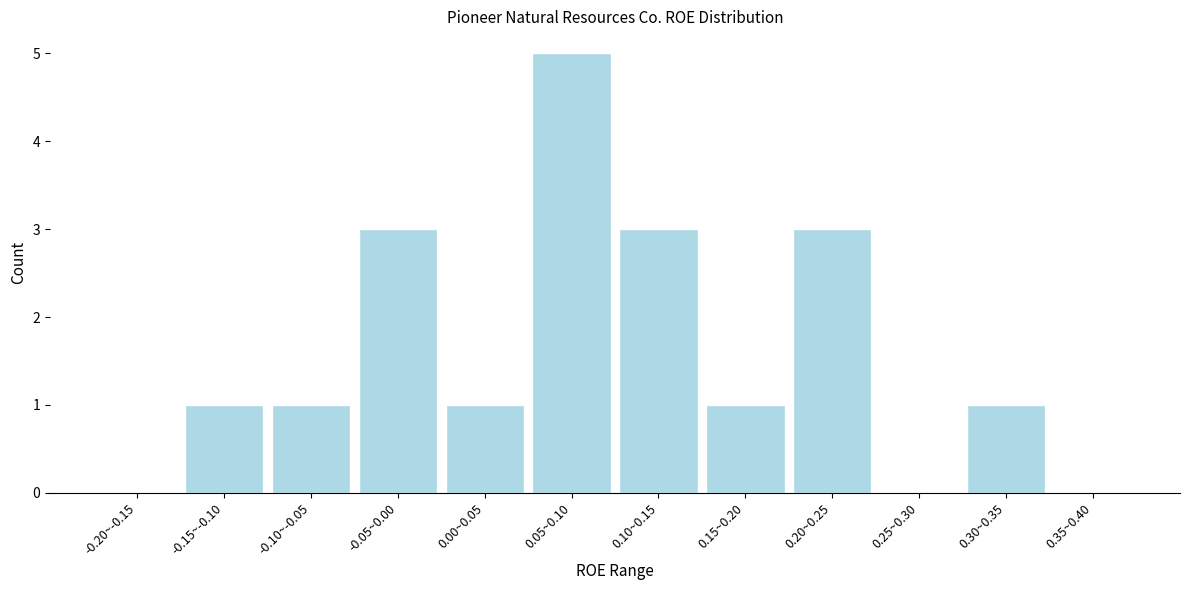

Reading right to left, transcribe all the data shown in this chart.

0.35~0.40=0	0.30~0.35=1	0.25~0.30=0	0.20~0.25=3	0.15~0.20=1	0.10~0.15=3	0.05~0.10=5	0.00~0.05=1	-0.05~0.00=3	-0.10~-0.05=1	-0.15~-0.10=1	-0.20~-0.15=0